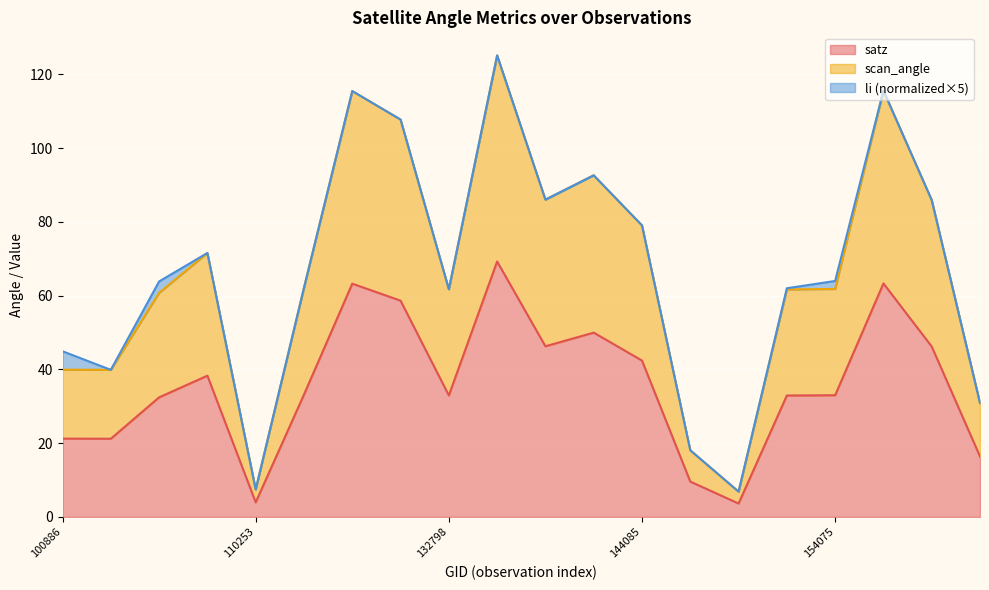

True or false: scan_angle has more than 1 interior local peaks.

True